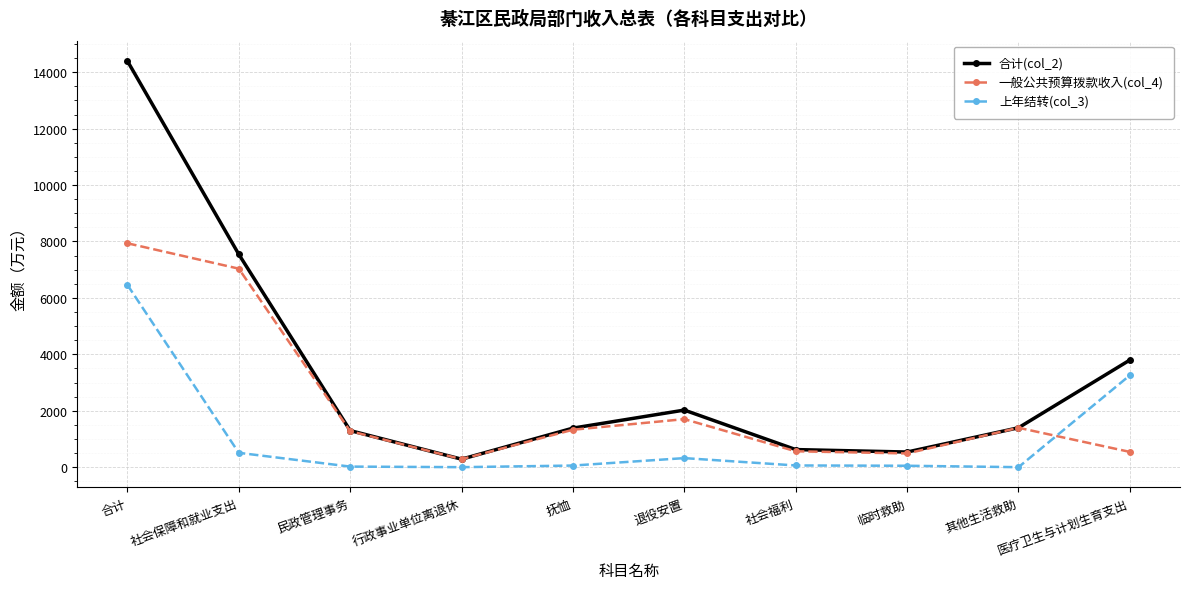

What is the label of the 2nd point from the left?

社会保障和就业支出